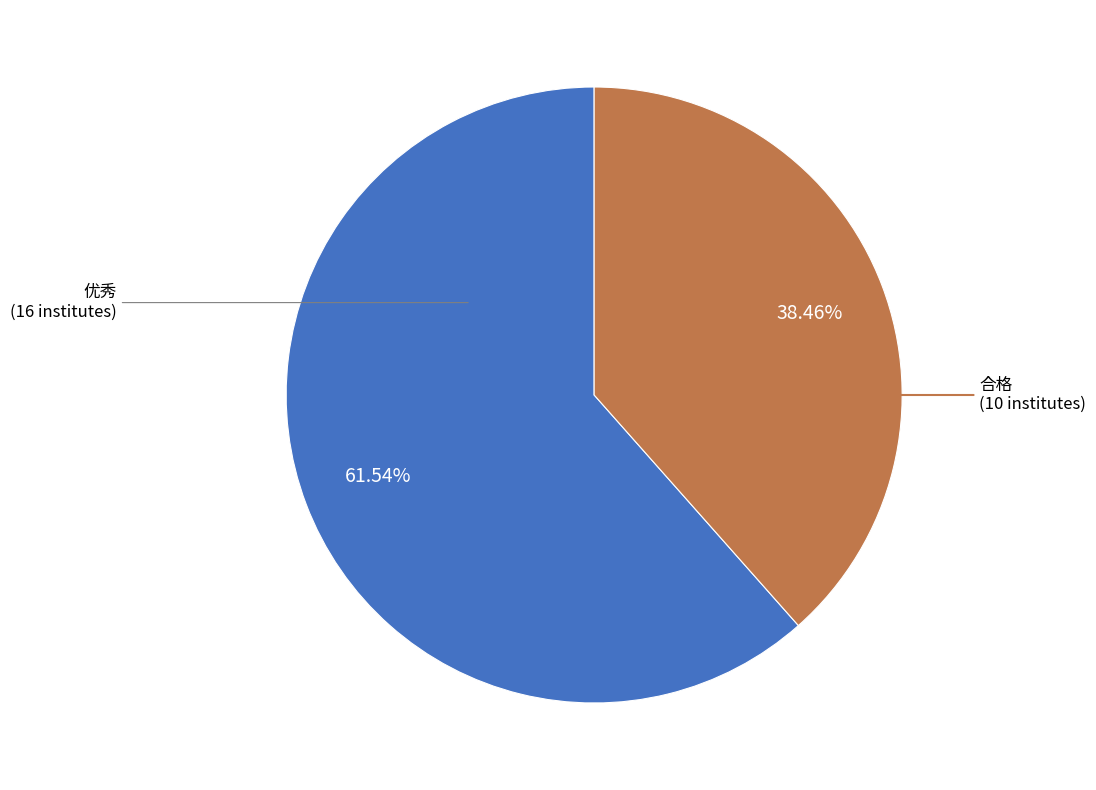

To the nearest percent, what is the difference between the largest and smallest slice percentages?

23%